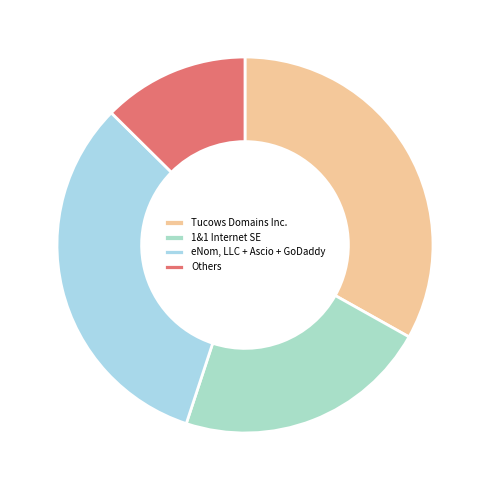

How many slices are in this pie chart?

4